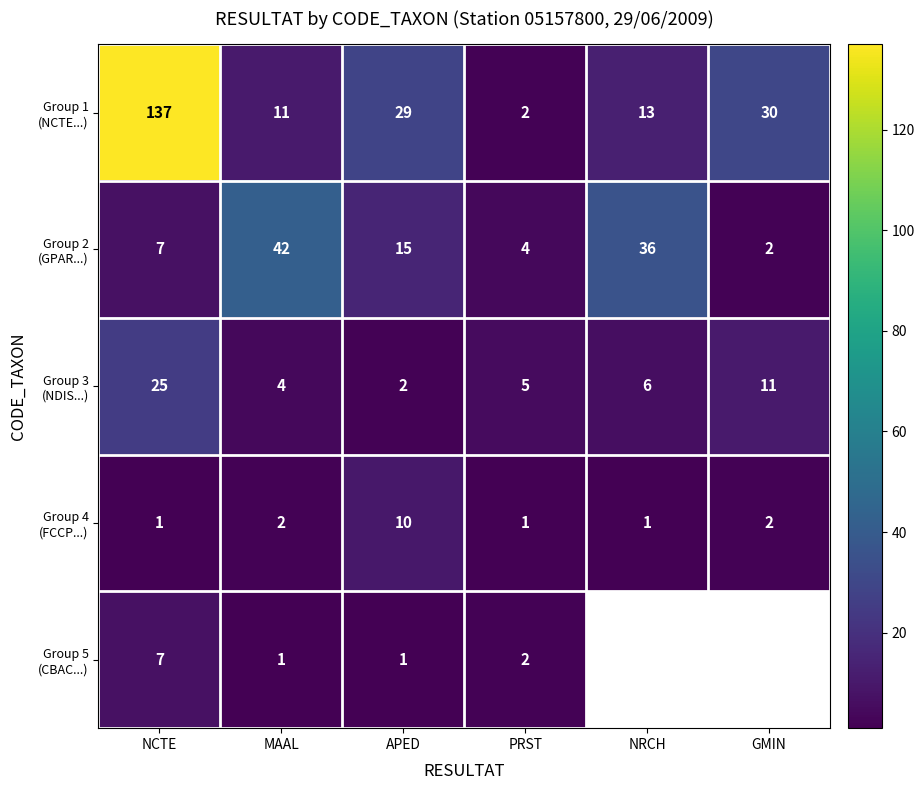

What is the difference between the highest and lowest values at MAAL?

41